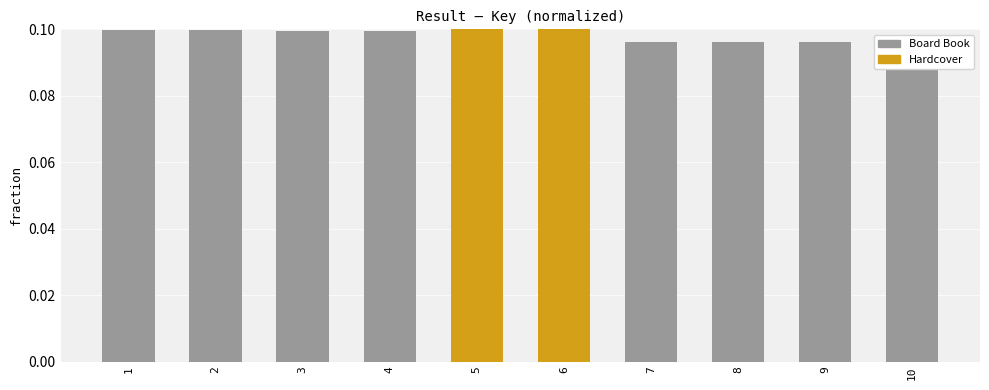

Which has a higher value, 7 or 6?

6